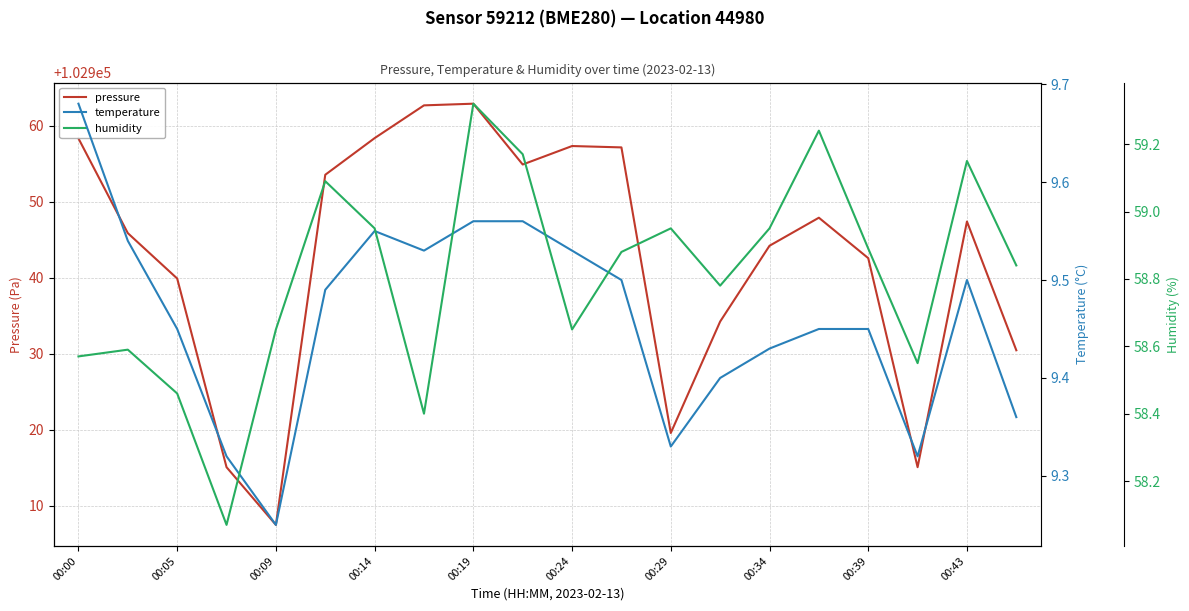

What is the average value of the temperature series?

9.5